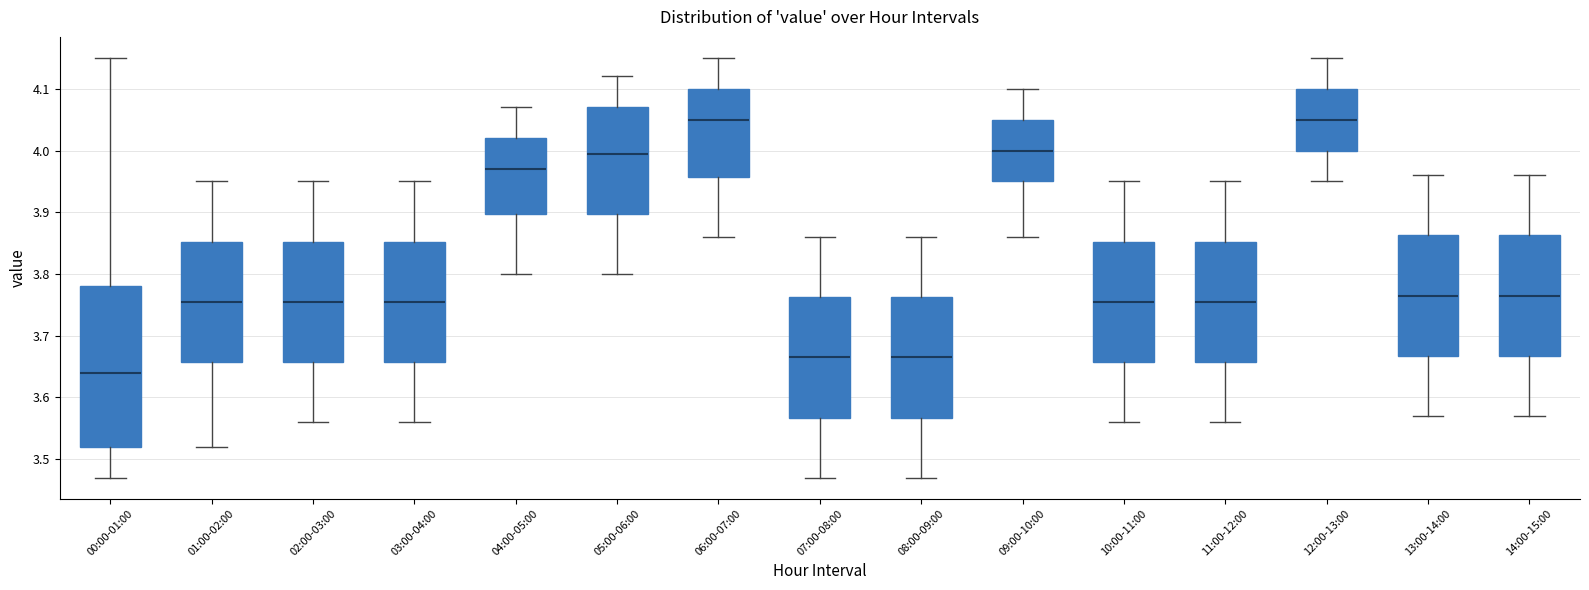

Reading left to right, transcribe this box plot: for each box, give where its median line is, the range the box spans, and where its two whiskers end, as read against the y-axis. The values are not printed on the chart, so give them approximately, as read against the axis.

00:00-01:00: median 3.64, box 3.52 to 3.78, whiskers 3.47 to 4.15
01:00-02:00: median 3.76, box 3.66 to 3.85, whiskers 3.52 to 3.95
02:00-03:00: median 3.76, box 3.66 to 3.85, whiskers 3.56 to 3.95
03:00-04:00: median 3.76, box 3.66 to 3.85, whiskers 3.56 to 3.95
04:00-05:00: median 3.97, box 3.90 to 4.02, whiskers 3.80 to 4.07
05:00-06:00: median 4.00, box 3.90 to 4.07, whiskers 3.80 to 4.12
06:00-07:00: median 4.05, box 3.96 to 4.10, whiskers 3.86 to 4.15
07:00-08:00: median 3.67, box 3.57 to 3.76, whiskers 3.47 to 3.86
08:00-09:00: median 3.67, box 3.57 to 3.76, whiskers 3.47 to 3.86
09:00-10:00: median 4.00, box 3.95 to 4.05, whiskers 3.86 to 4.10
10:00-11:00: median 3.76, box 3.66 to 3.85, whiskers 3.56 to 3.95
11:00-12:00: median 3.76, box 3.66 to 3.85, whiskers 3.56 to 3.95
12:00-13:00: median 4.05, box 4.00 to 4.10, whiskers 3.95 to 4.15
13:00-14:00: median 3.77, box 3.67 to 3.86, whiskers 3.57 to 3.96
14:00-15:00: median 3.77, box 3.67 to 3.86, whiskers 3.57 to 3.96